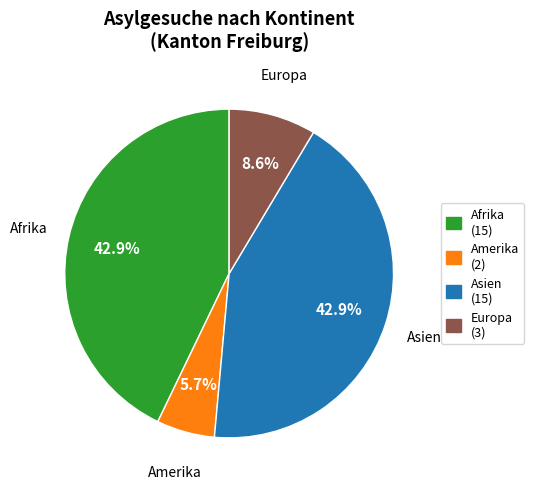

To the nearest percent, what is the average slice percentage?

25%